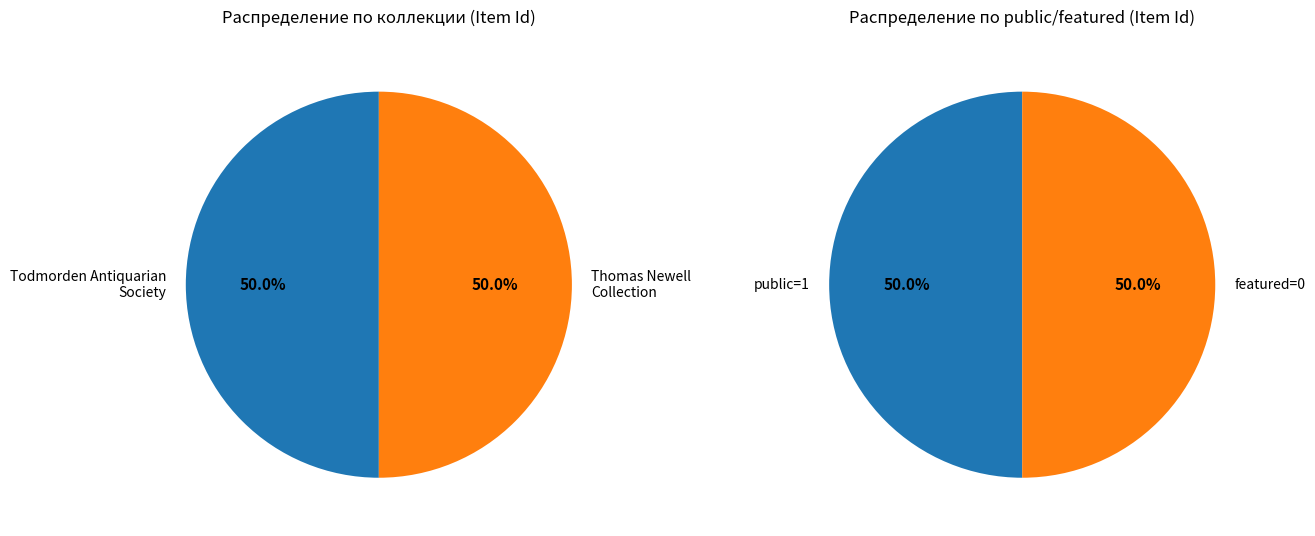

Does any single category account for the majority?

No